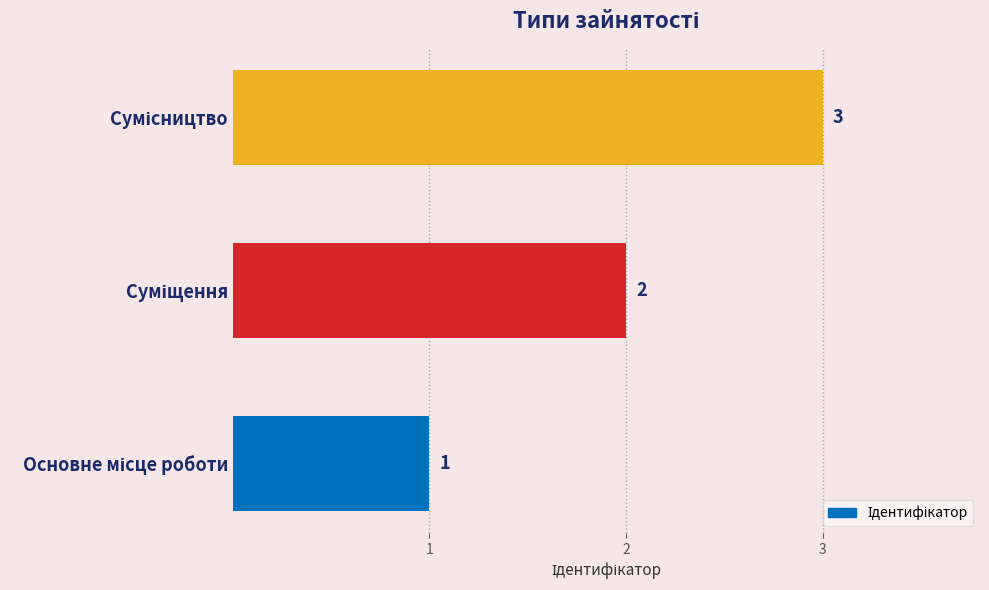

Does the chart contain any negative values?

No